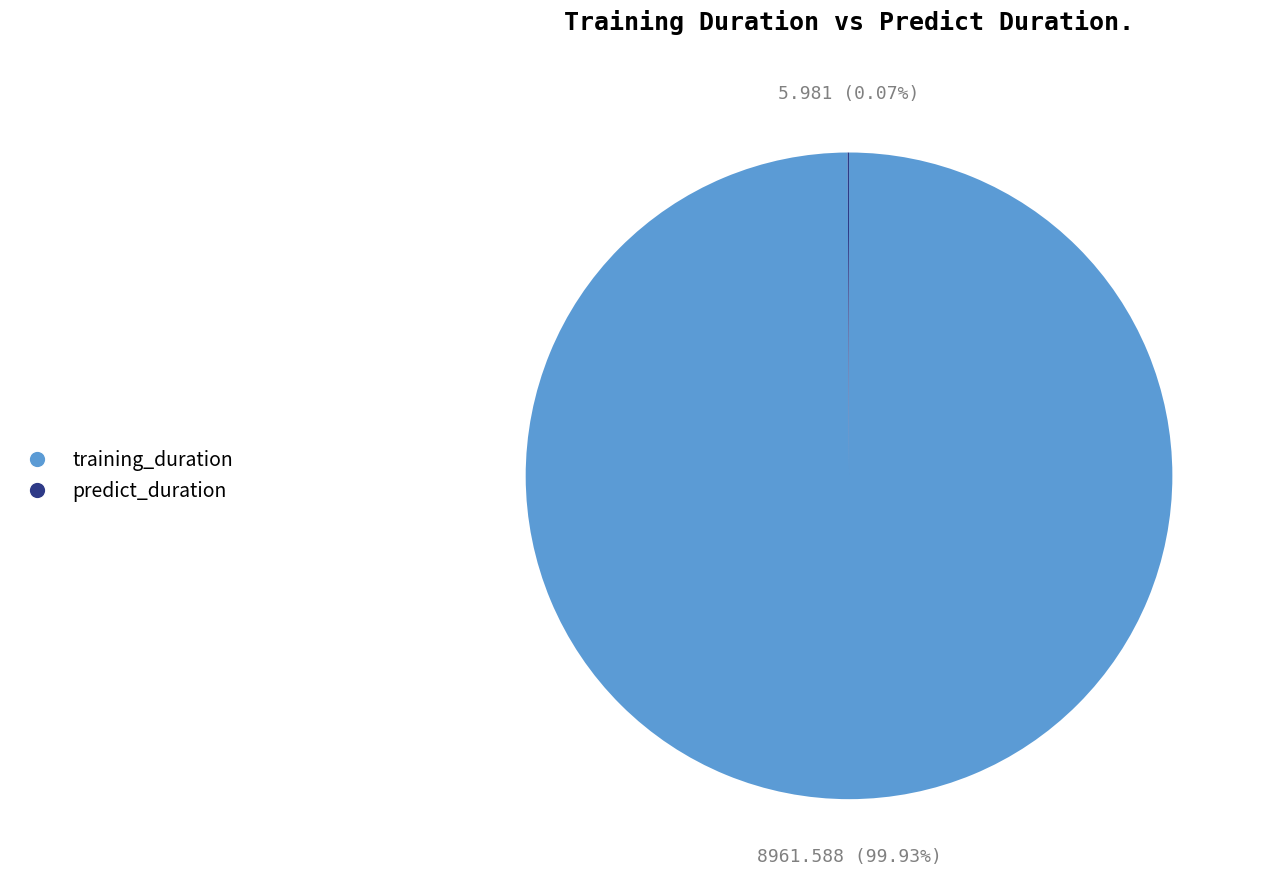

Does any single category account for the majority?

Yes